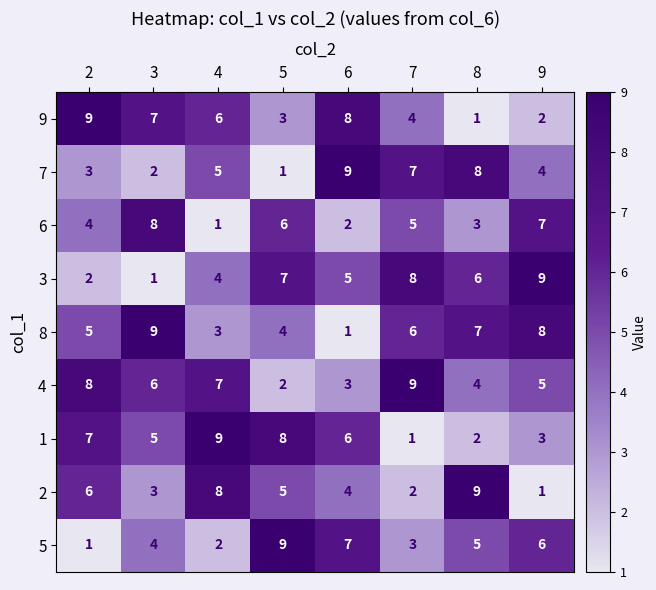

What is the difference between the second highest and second lowest values in the 3 series?

6